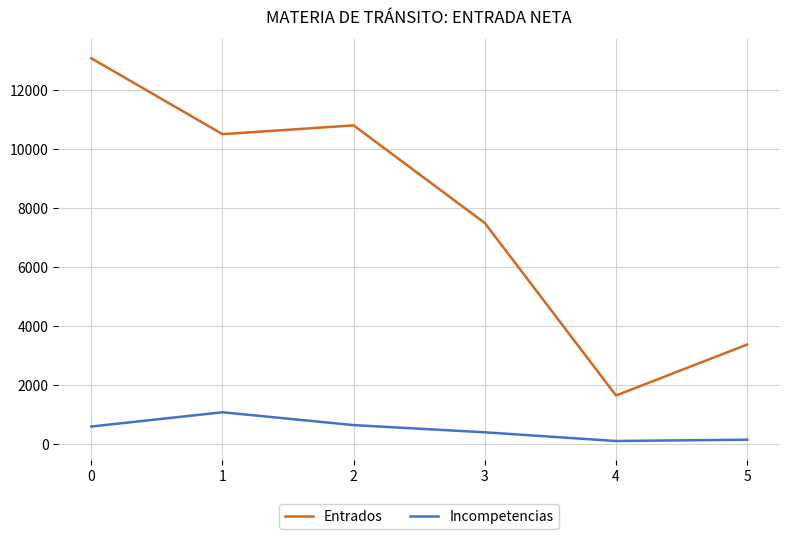

Rank the series by their average value, from lowest to highest.

Incompetencias, Entrados